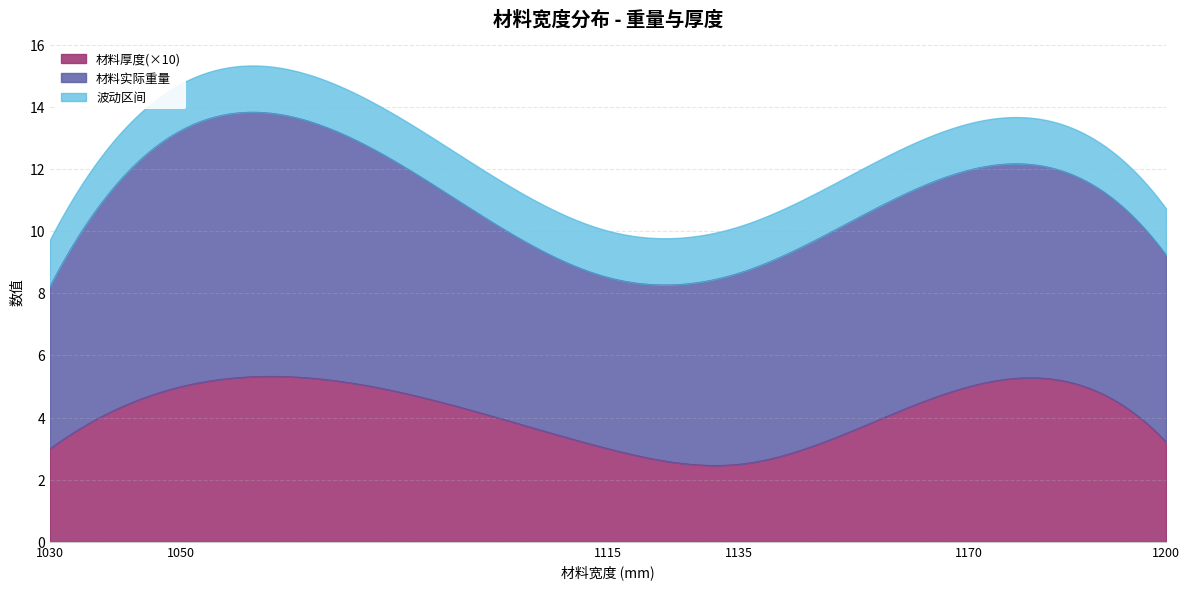

What is the sum of the 材料厚度 values at 1200 and 1200?

0.6